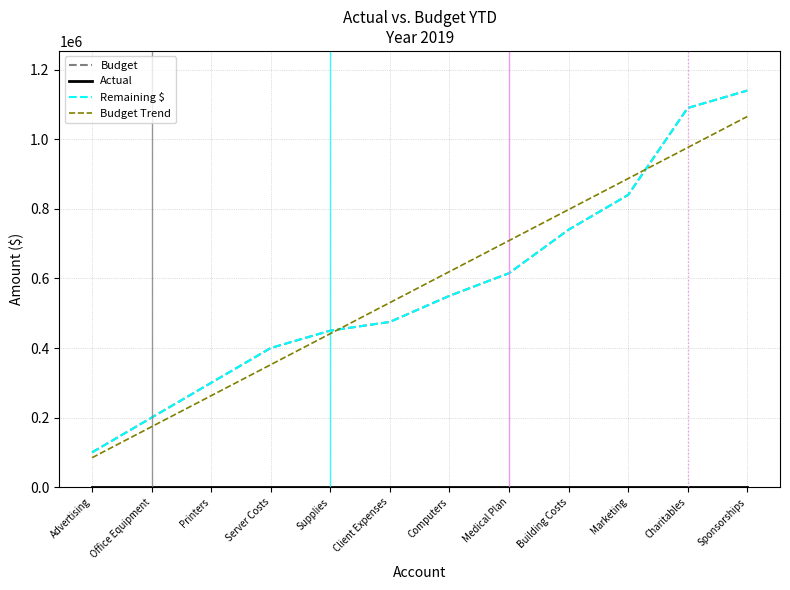

Does the chart have visible grid lines?

Yes